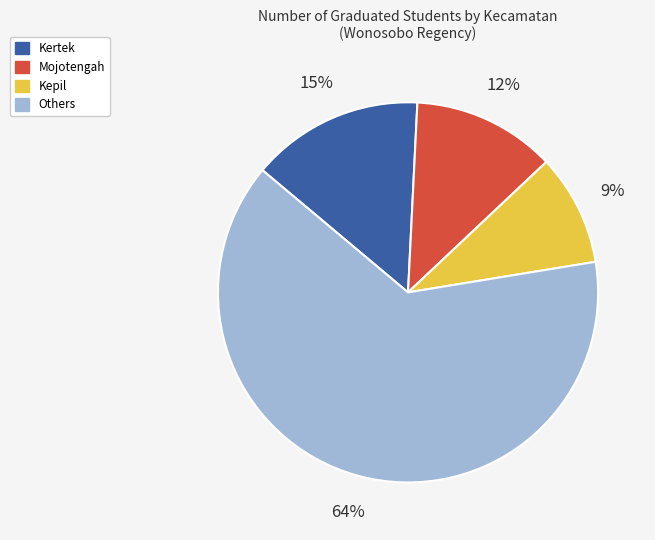

How many slices are in this pie chart?

4